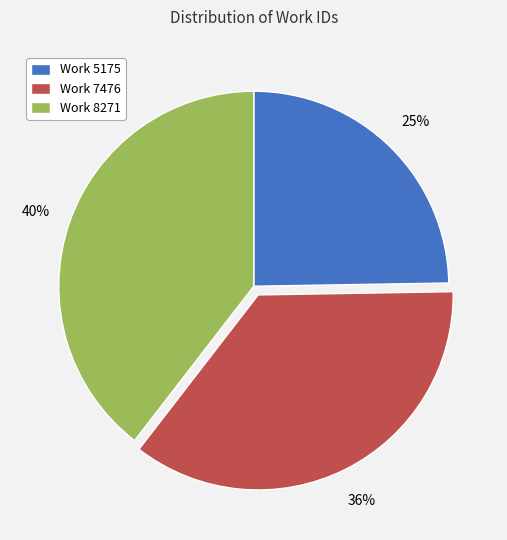

To the nearest percent, what portion does Work 7476 represent?

36%